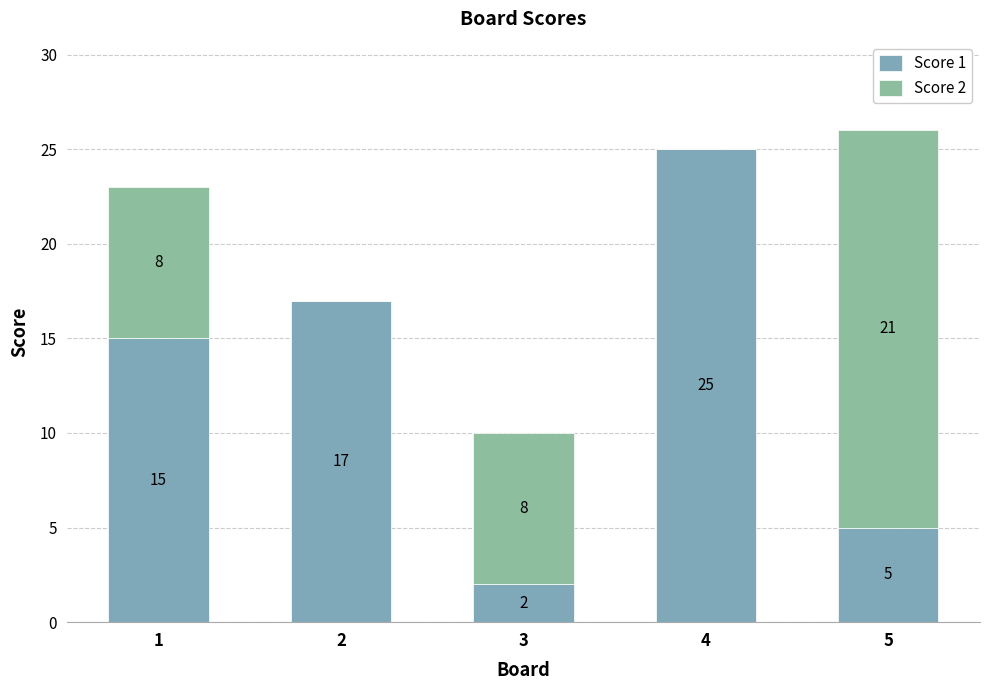

What is the difference between the Score 1 values at 5 and 2?

12